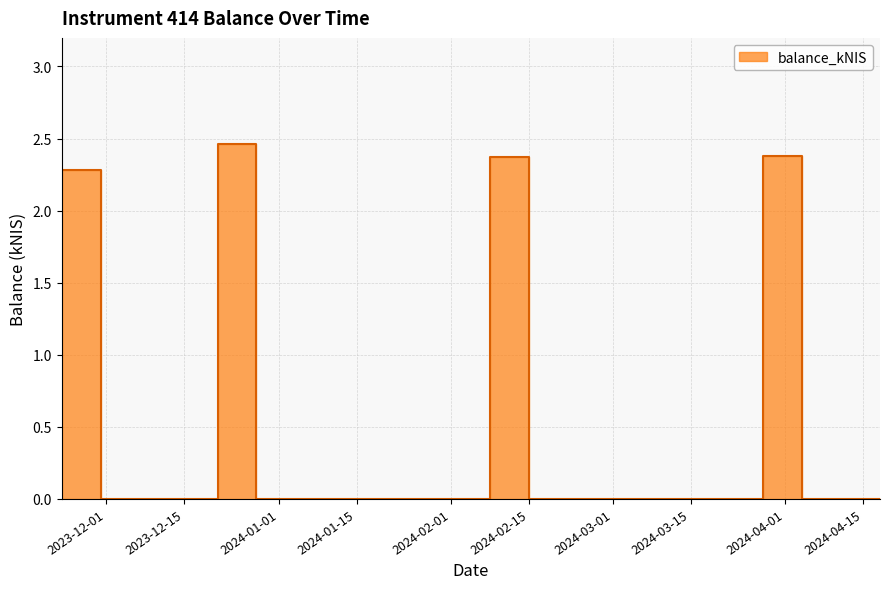

What position from the left is 2024-03-28?

9